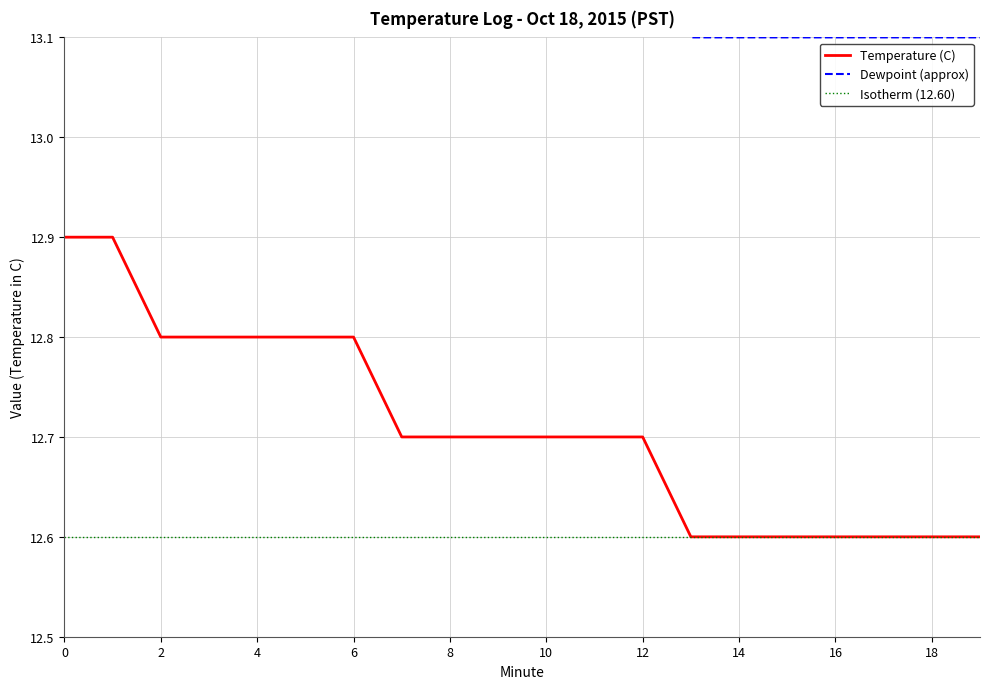

The Temperature (C) series shows 12.9 at 0. True or false?

True